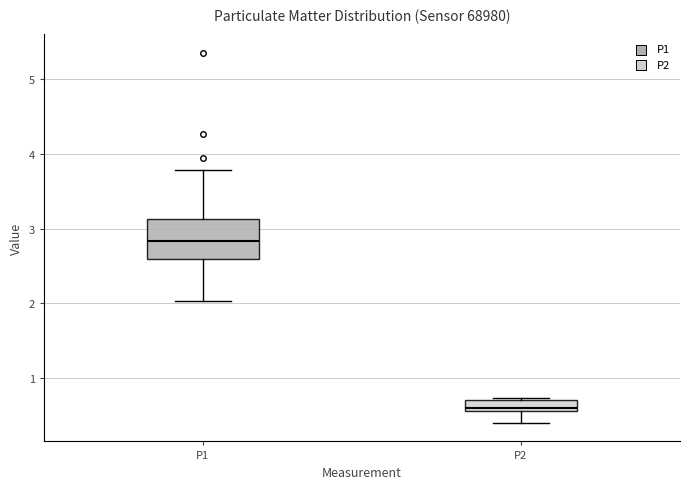

Comparing the boxes themselves (not the whiskers), which one is the tallest?

P1